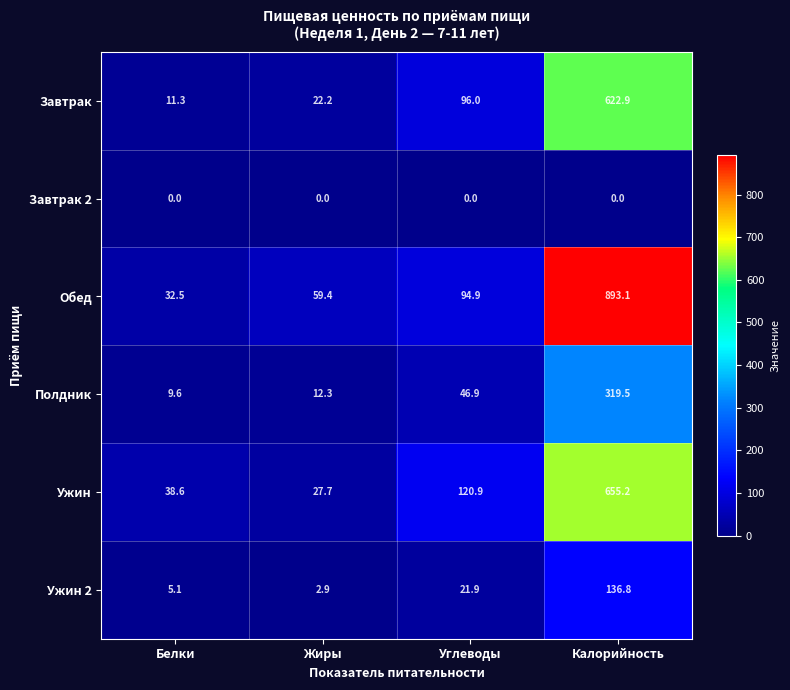

At Углеводы, list the series in order from smallest to largest.

Завтрак 2, Ужин 2, Полдник, Обед, Завтрак, Ужин